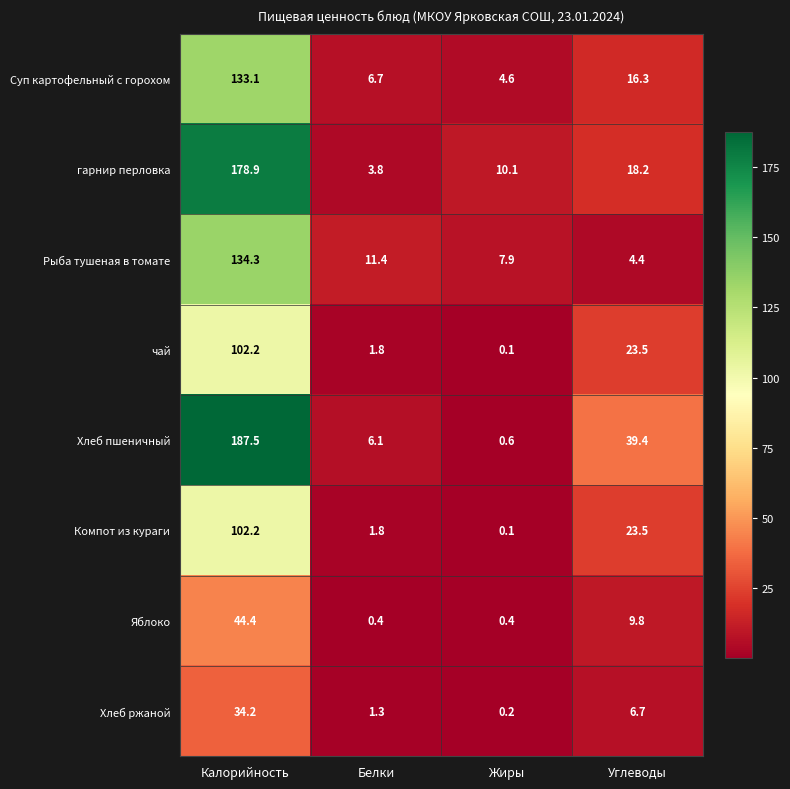

What is the smallest value displayed?

0.1